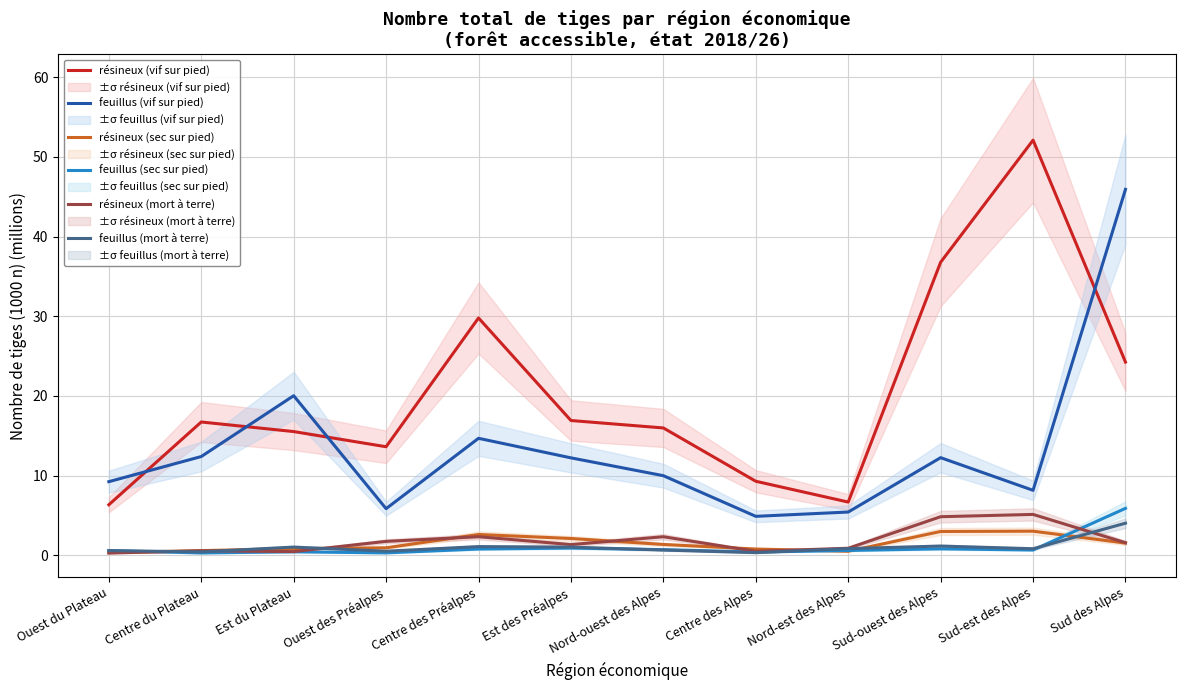

The résineux (vif sur pied) series shows 29.8 at Centre des Préalpes. True or false?

True